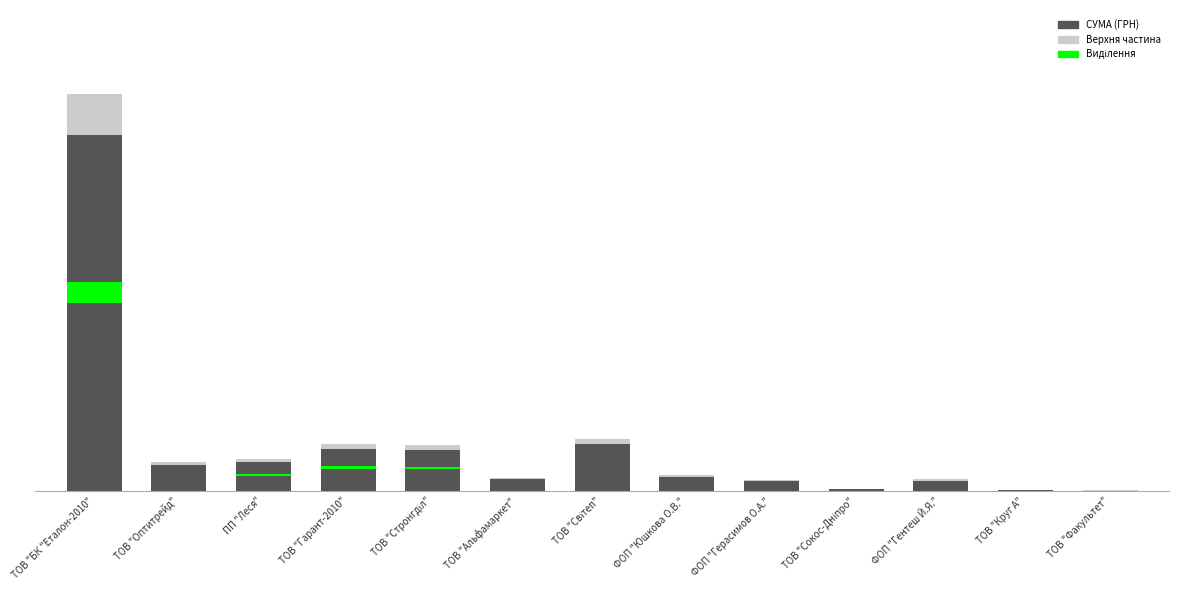

True or false: the data shows 6686.0 at ФОП "Юшкова О.В.".

False